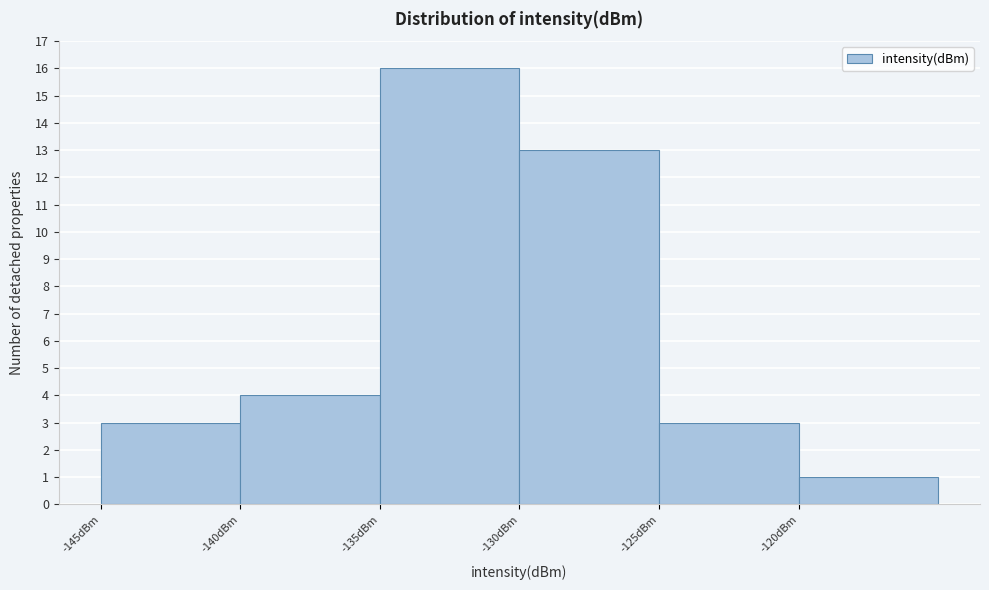

Which range on the x-axis has the tallest bar?

-135 to -130